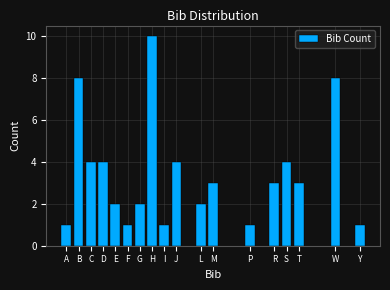

Reading left to right, extract all data points from this chart.

A=1	B=8	C=4	D=4	E=2	F=1	G=2	H=10	I=1	J=4	L=2	M=3	P=1	R=3	S=4	T=3	W=8	Y=1